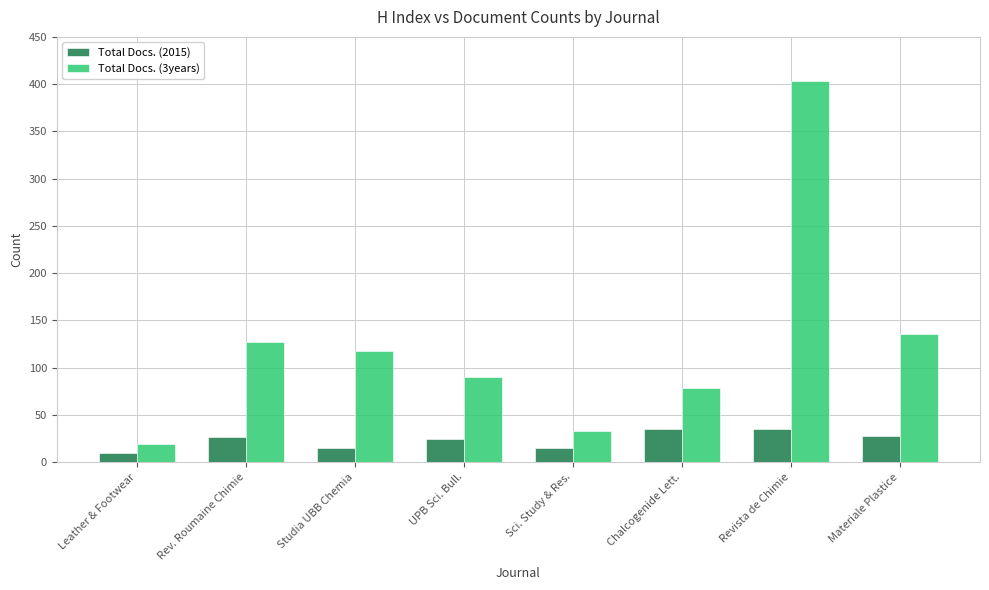

What is the label of the 5th bar from the left?

Sci. Study & Res.